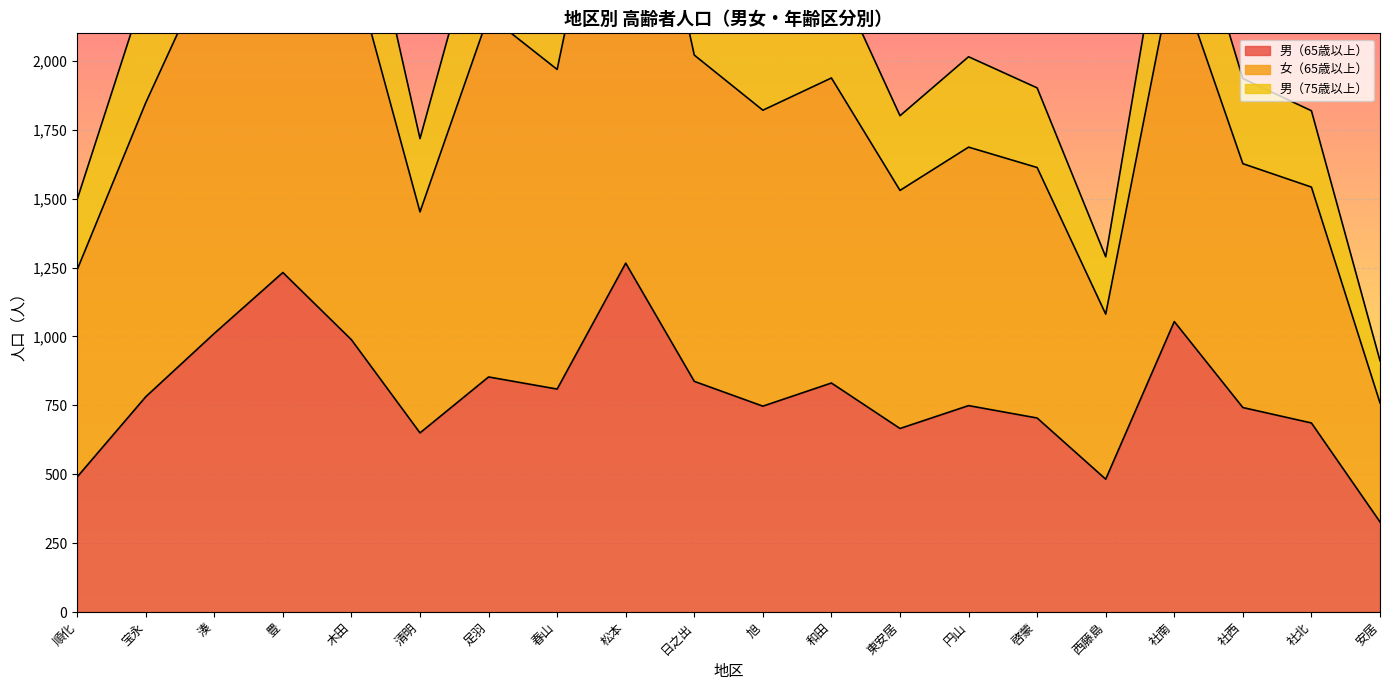

True or false: 男（65歳以上） has a value of 686 at 社北.

True